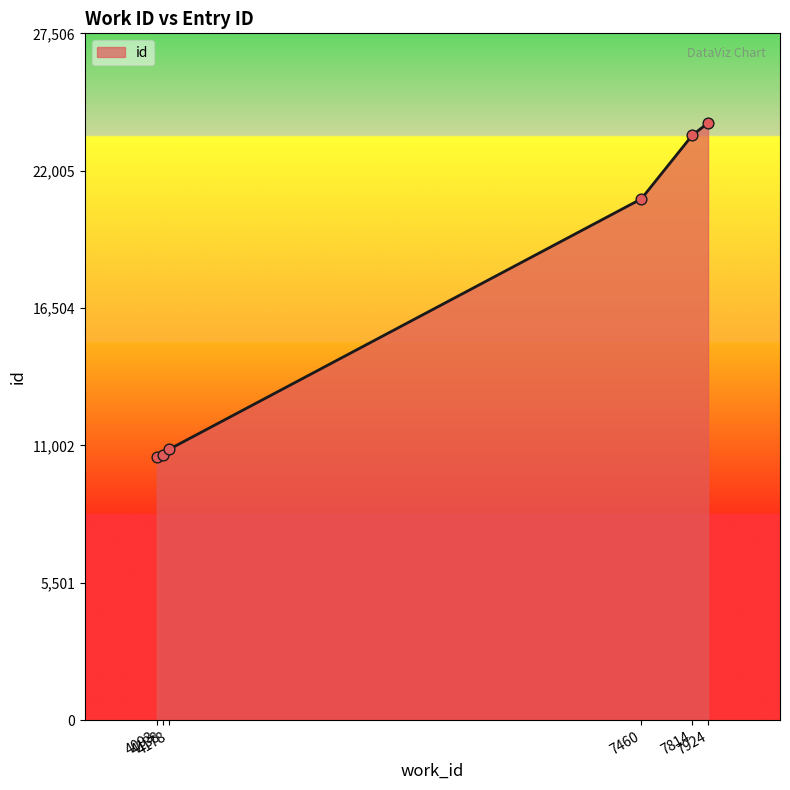

Approximately how many times larger is the value at 4178 compared to 4093?

1.0